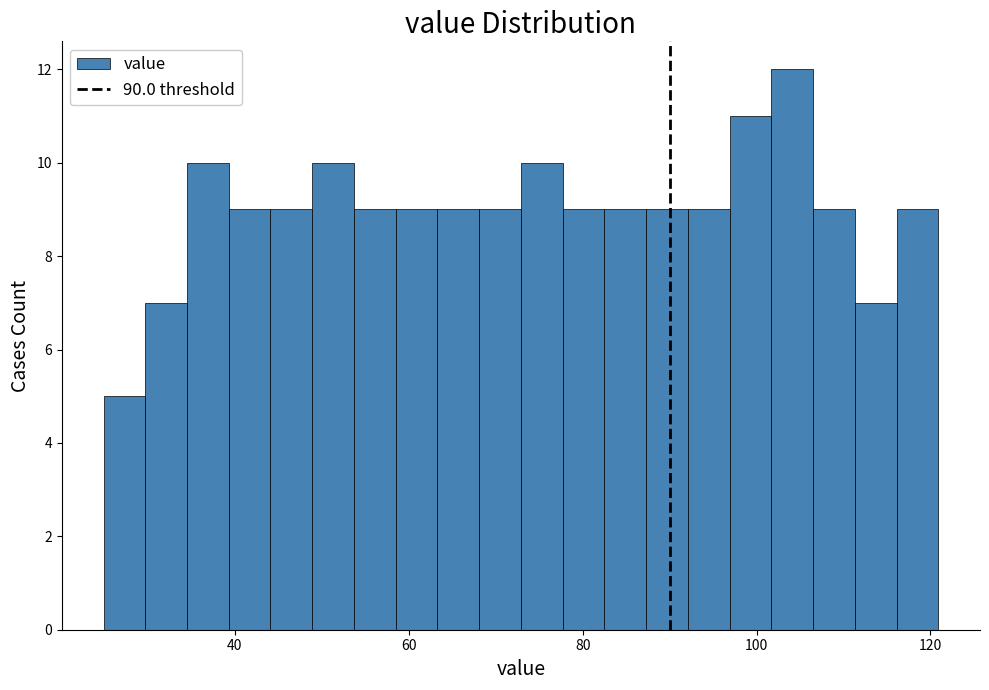

Around what value on the x-axis is the tallest bar? Give the approximate position of its centre, as read against the axis.

104